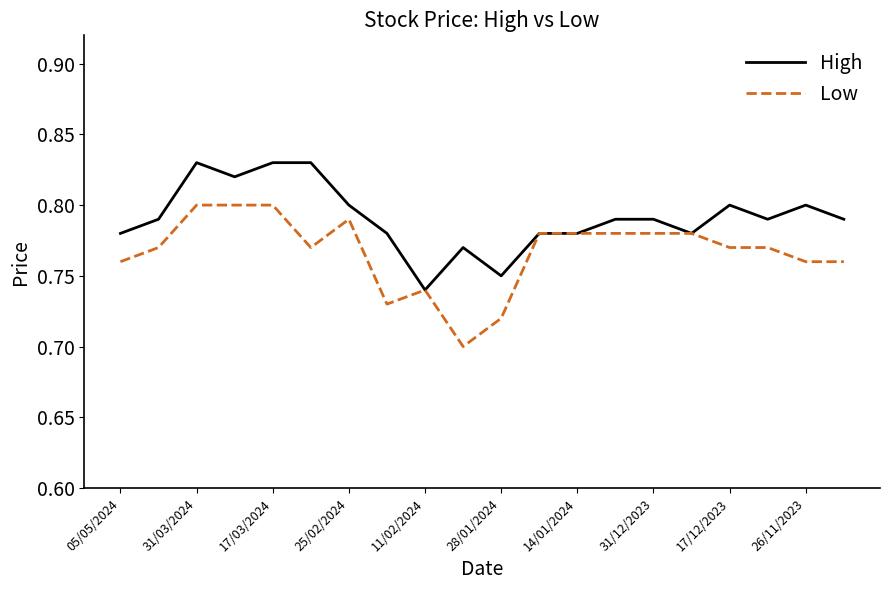

Which series has the widest spread of values?

Low